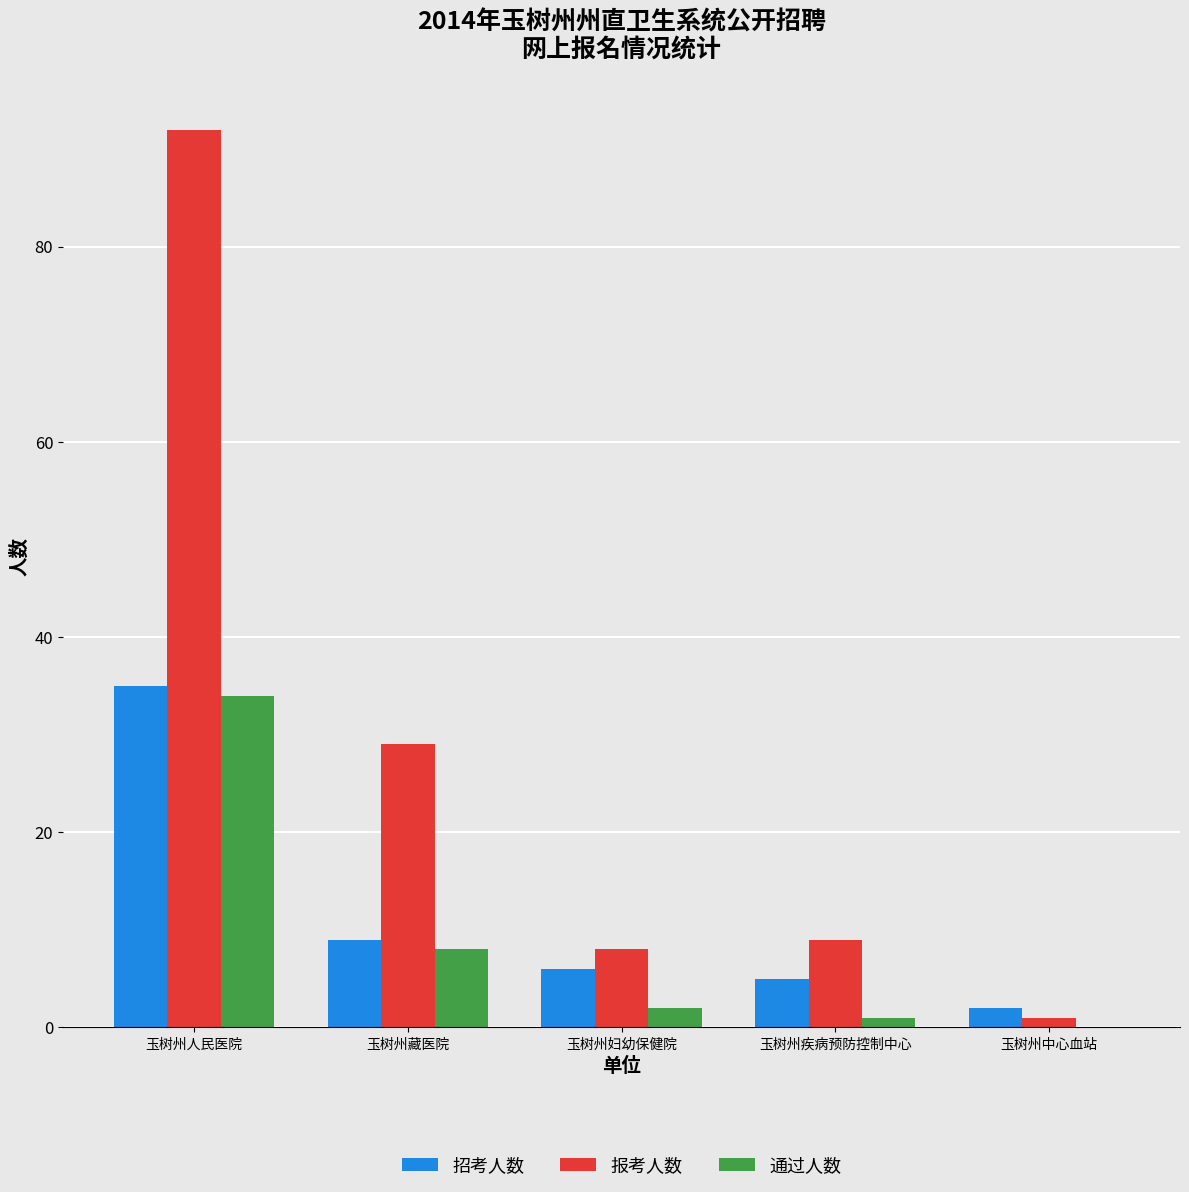

At which category is the sum across all series the highest?

玉树州人民医院